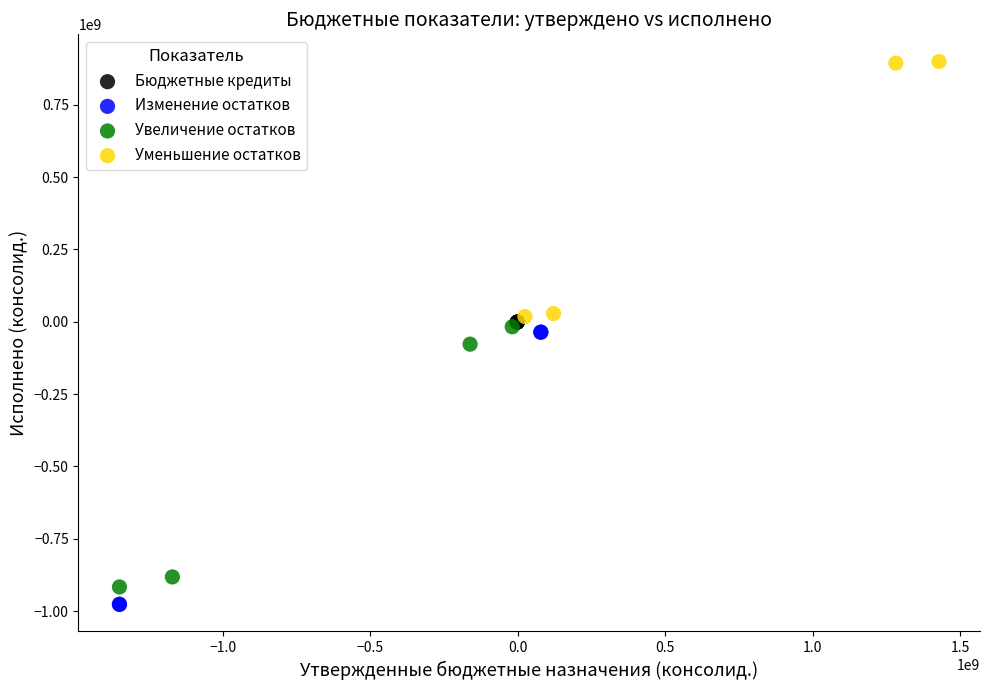

Which series reaches the minimum Y coordinate?

Изменение остатков